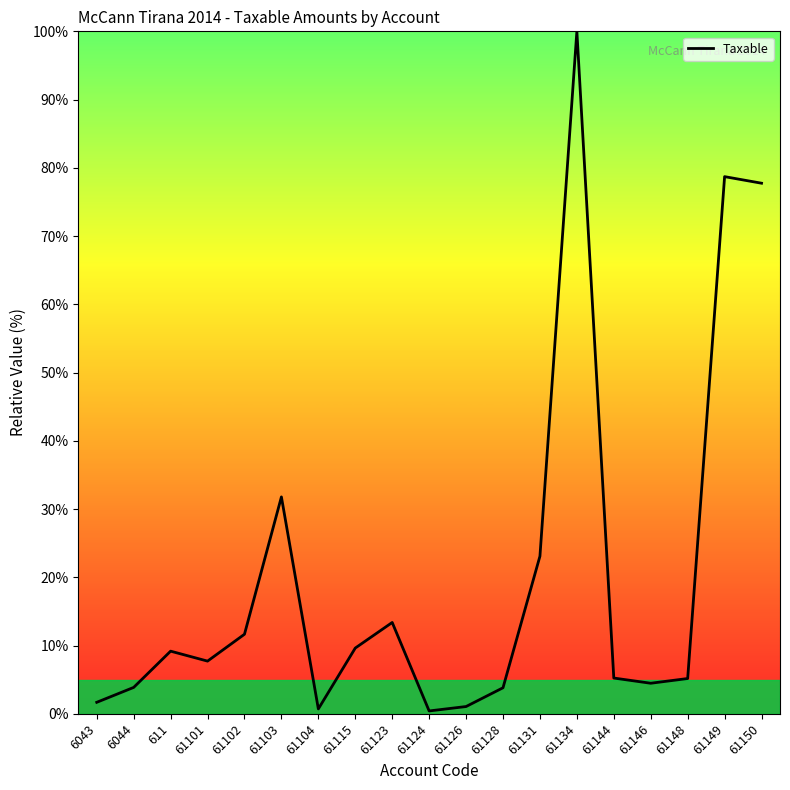

What is the sum of all values?

389.3